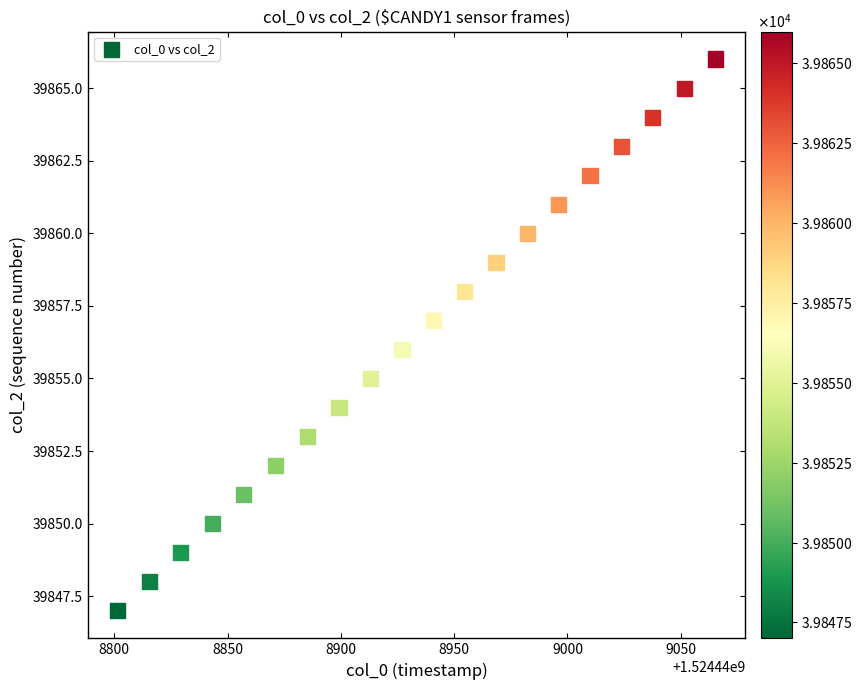

What is the range of Y values (max minus min)?

19